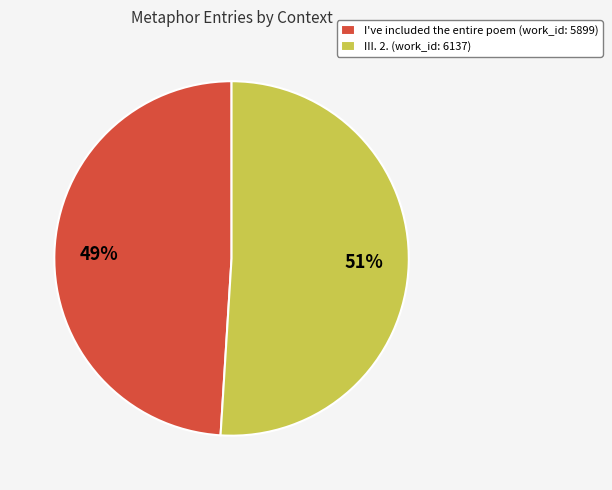

How many segments does this pie chart have?

2